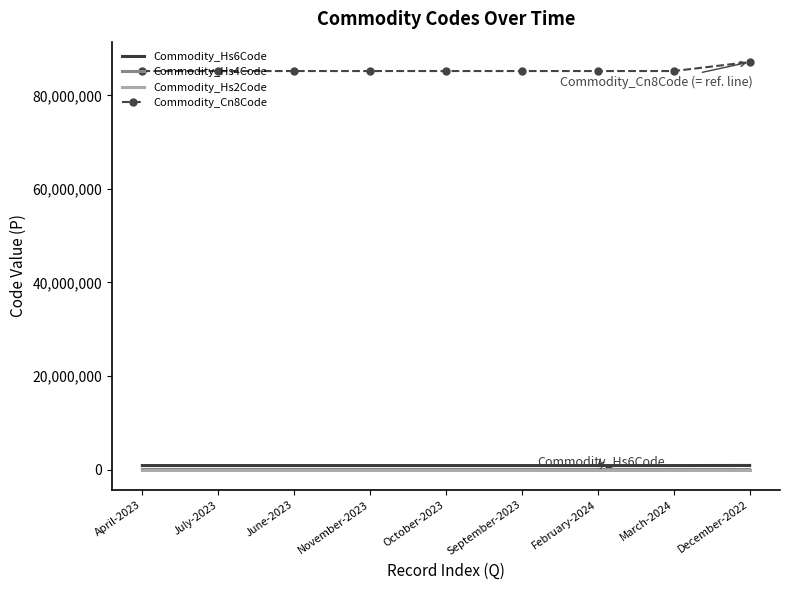

What position from the right is November-2023?

6